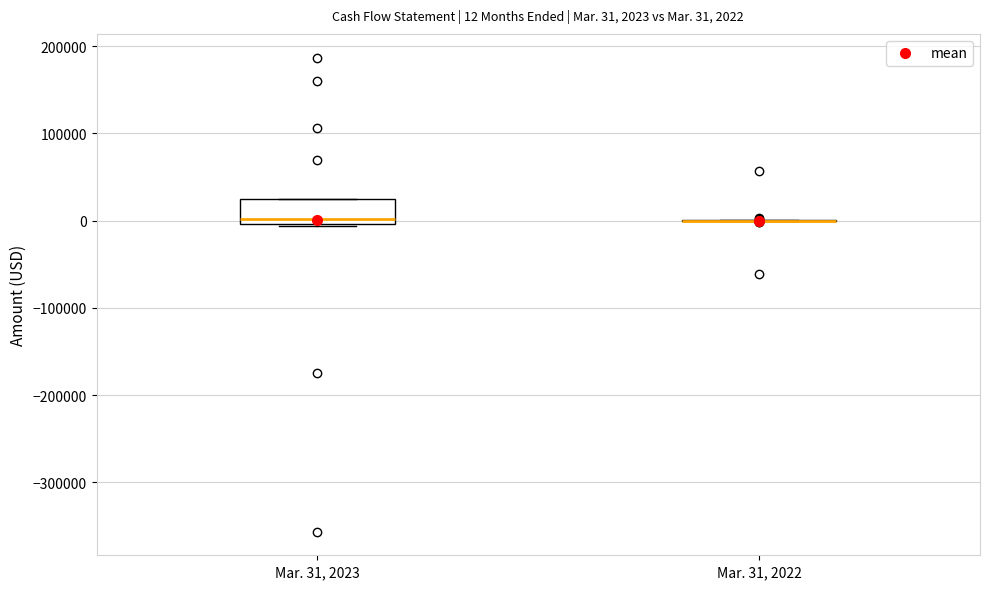

Which box is the tallest, from its lower edge to its upper edge?

Mar. 31, 2023